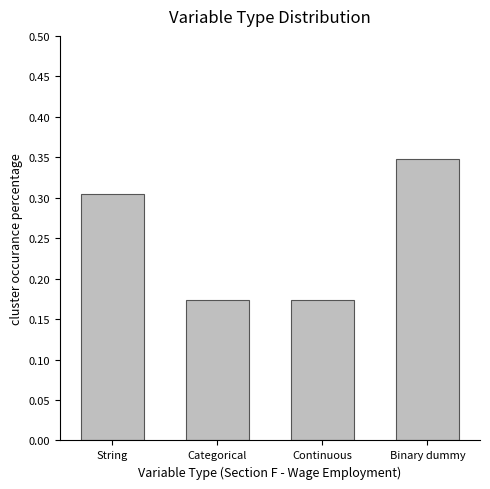

How many distinct data groups are displayed?

1